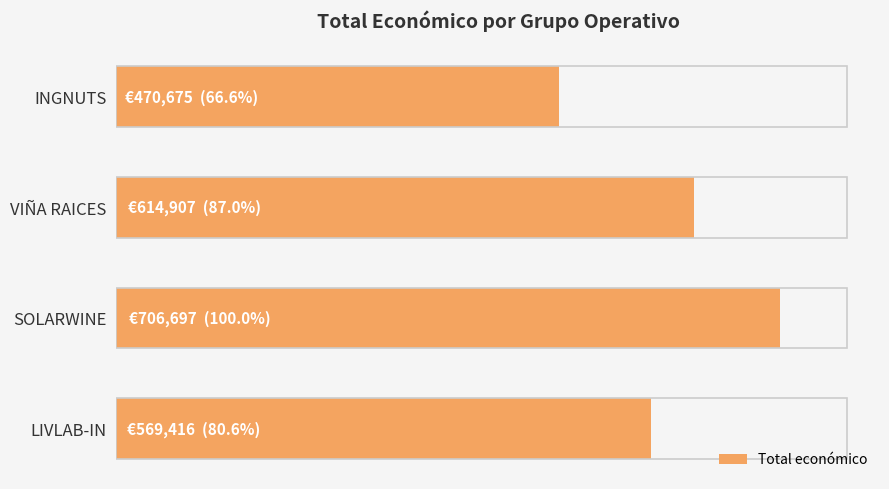

Rank the categories by value from lowest to highest.

INGNUTS, LIVLAB-IN, VIÑA RAICES, SOLARWINE